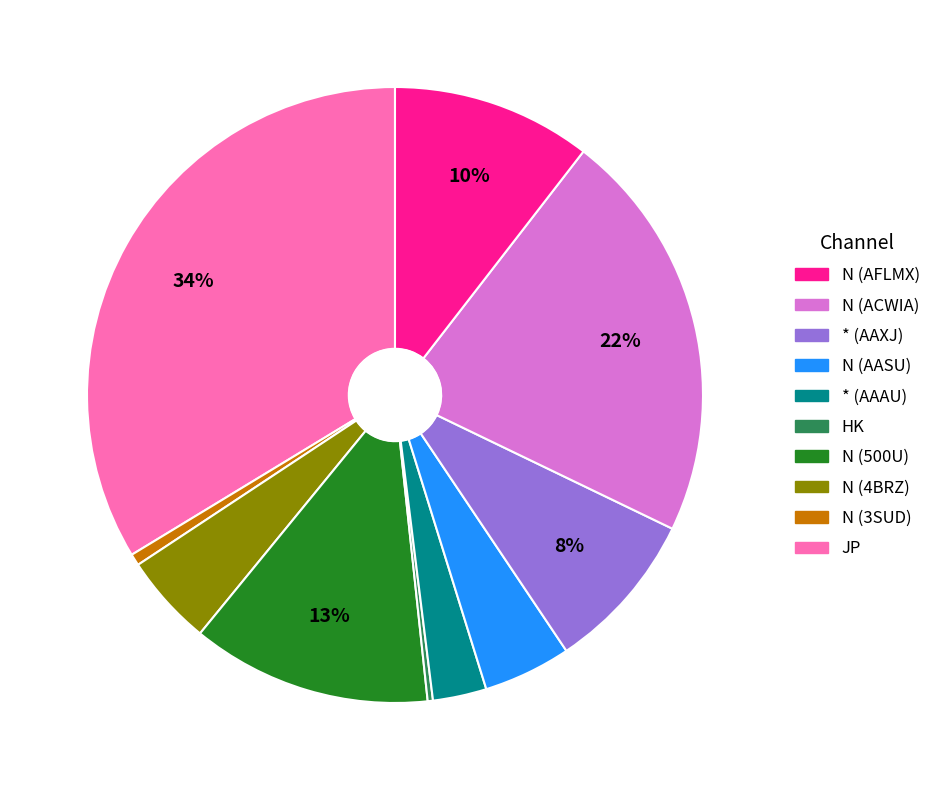

To the nearest percent, what is the average slice percentage?

10%